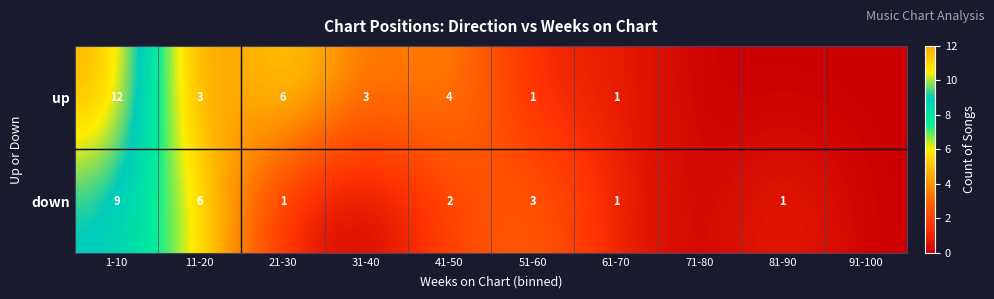

What is the difference between the up values at 41-50 and 51-60?

3